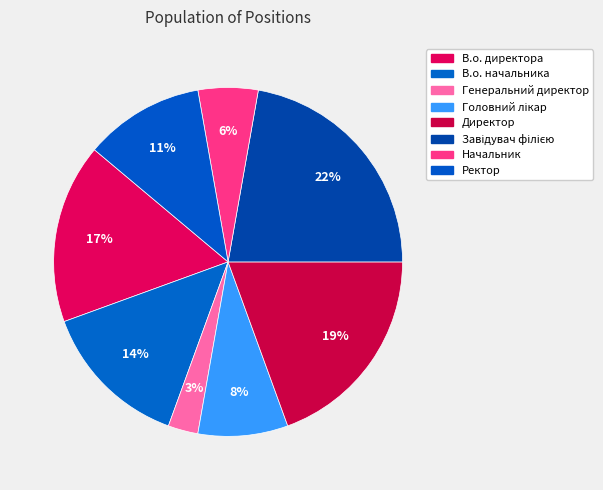

What percentage is the В.о. директора slice, to the nearest percent?

17%